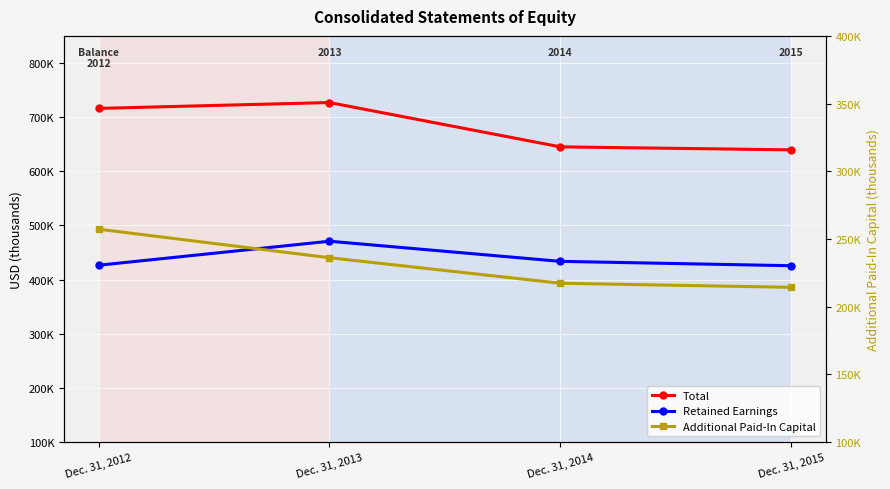

Reading left to right, list all the values displayed in this chart.

Total: Dec. 31, 2012=716120	Dec. 31, 2013=726921	Dec. 31, 2014=645085	Dec. 31, 2015=639561
Retained Earnings: Dec. 31, 2012=426457	Dec. 31, 2013=470808	Dec. 31, 2014=433641	Dec. 31, 2015=425574
Additional Paid-In Capital: Dec. 31, 2012=257209	Dec. 31, 2013=236128	Dec. 31, 2014=217289	Dec. 31, 2015=214277